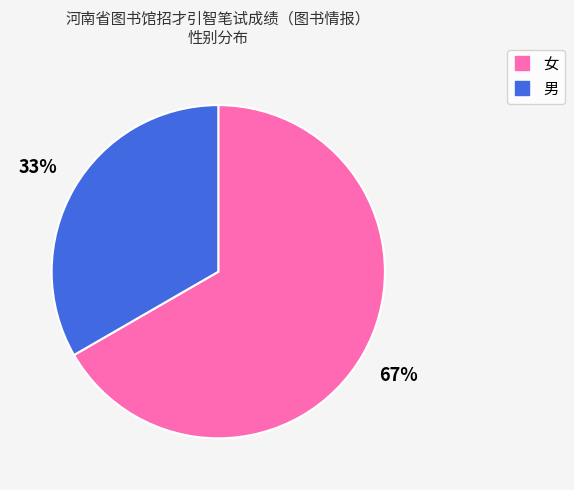

Does 女 account for over 50% of the chart?

Yes